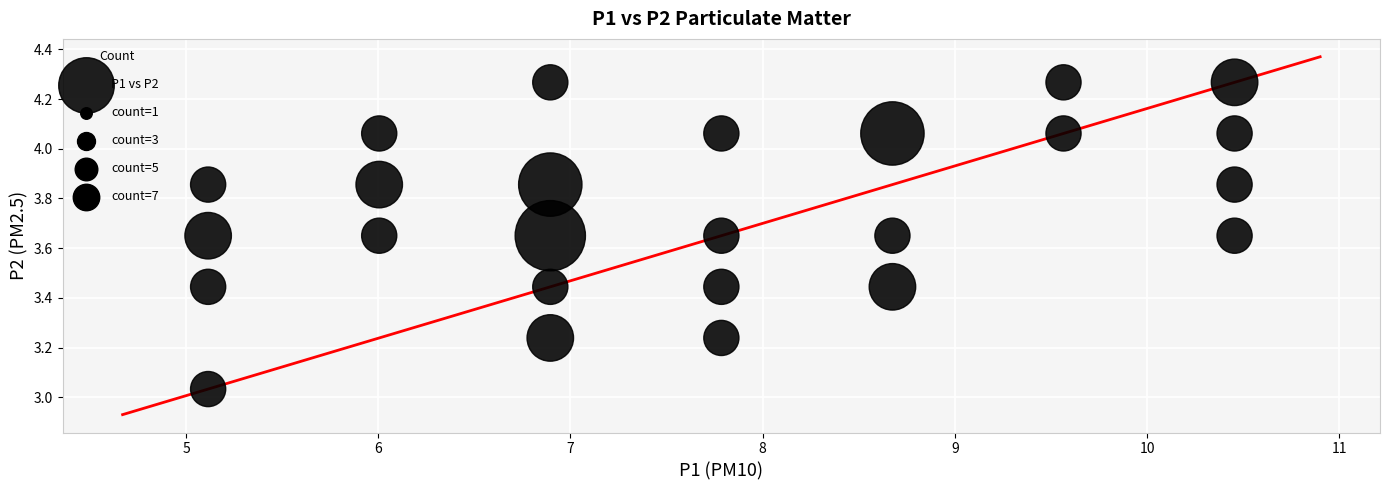

What is the range of X values (max minus min)?

5.3